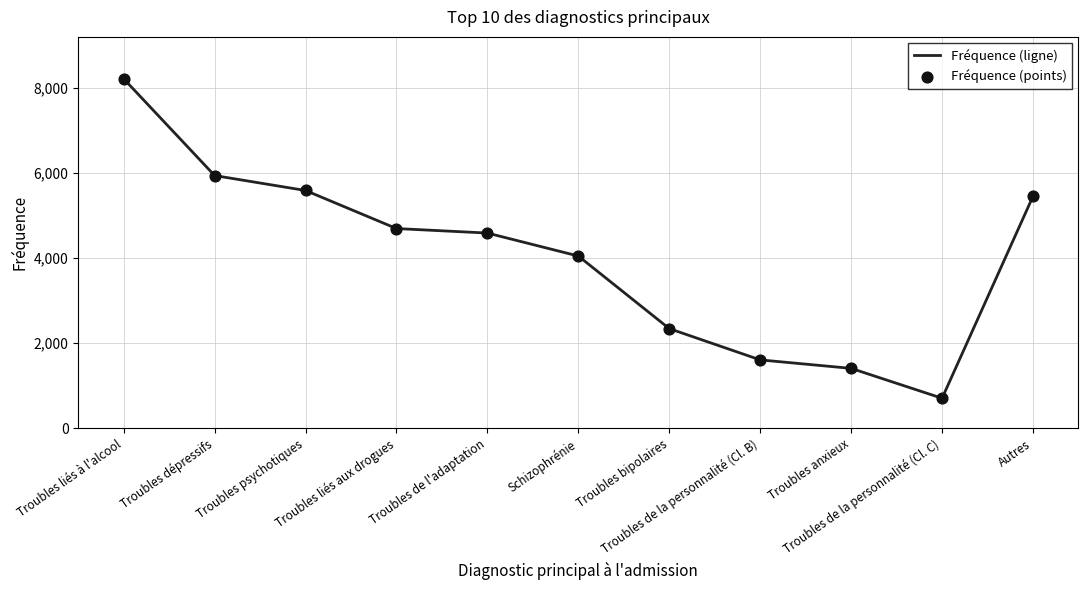

What is the difference between the maximum and minimum values?

7505